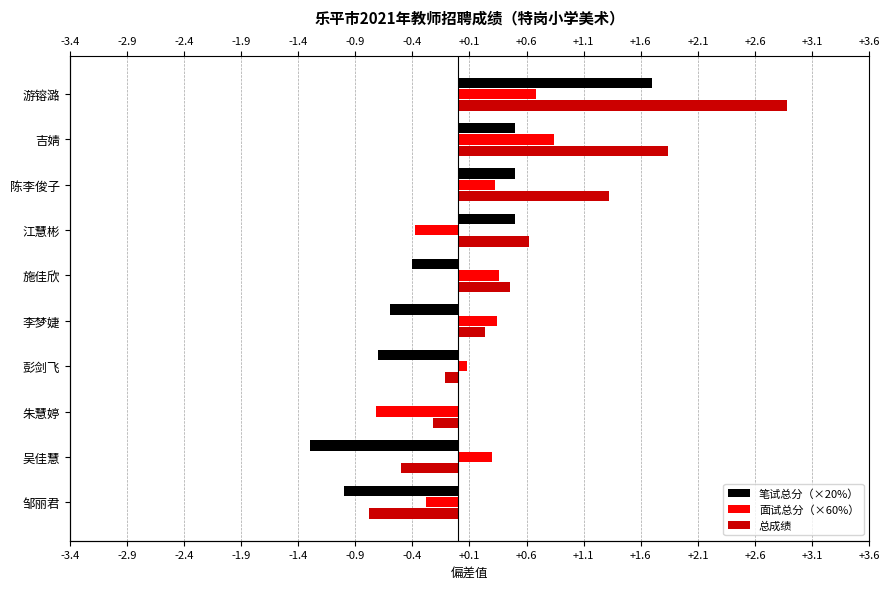

What is the average value of the 面试总分（×60%） series?

0.2